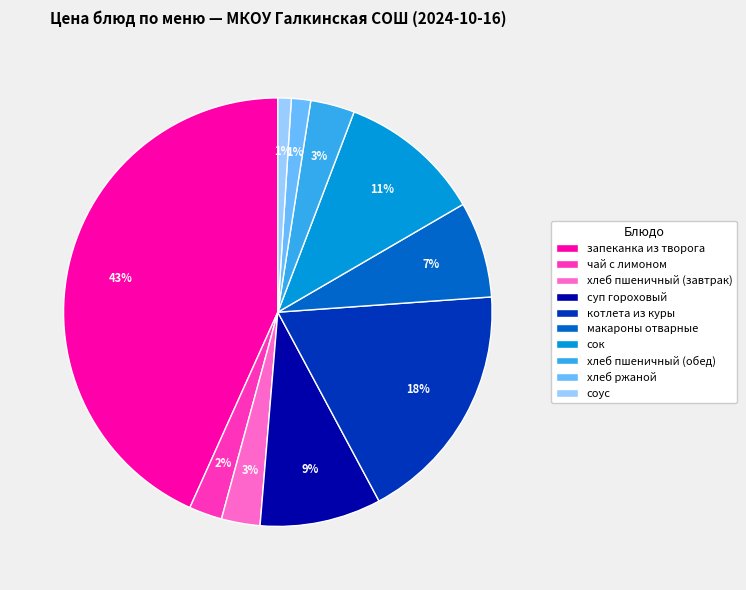

How many segments does this pie chart have?

10